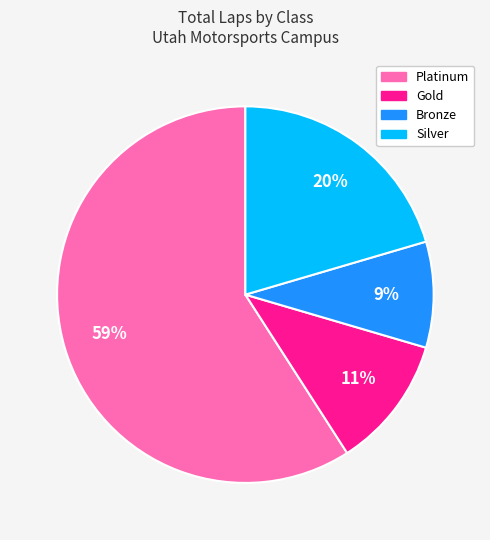

To the nearest percent, what is the average slice percentage?

25%